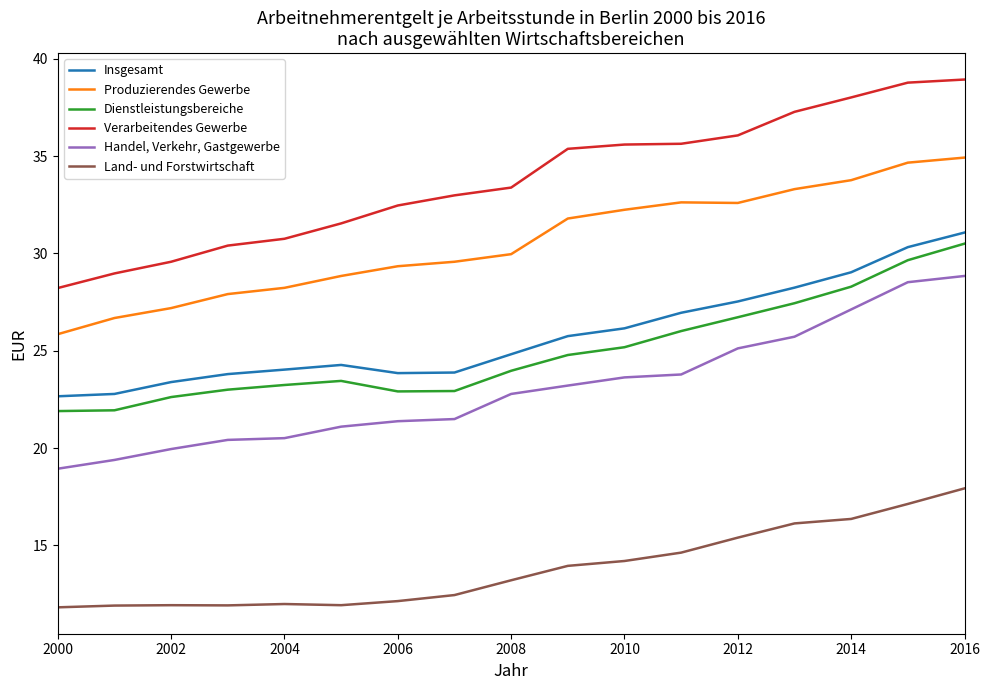

True or false: Produzierendes Gewerbe and Dienstleistungsbereiche intersect in this chart.

False